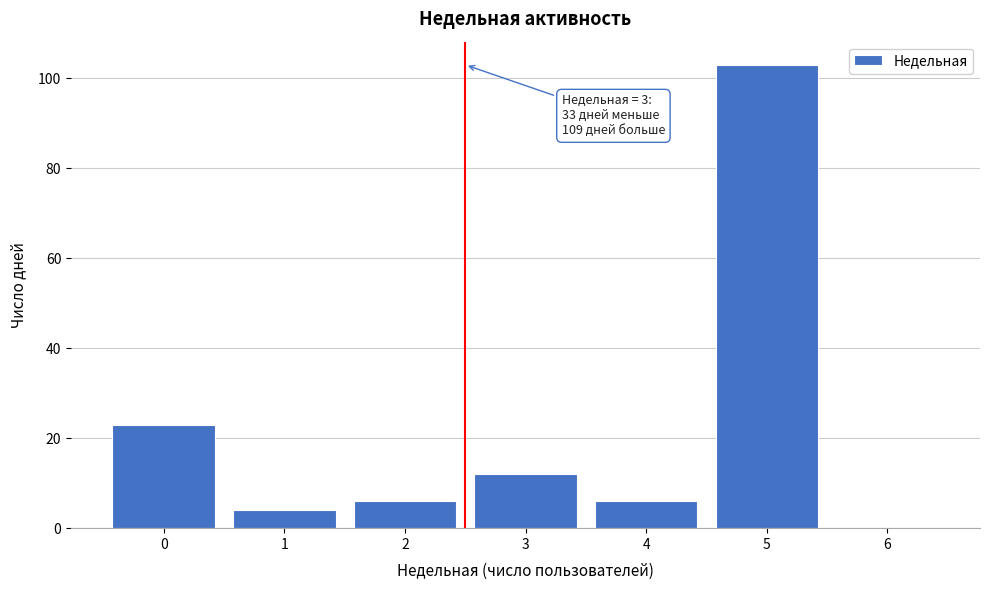

Reading left to right, list all the values displayed in this chart.

0=23	1=4	2=6	3=12	4=6	5=103	6=0